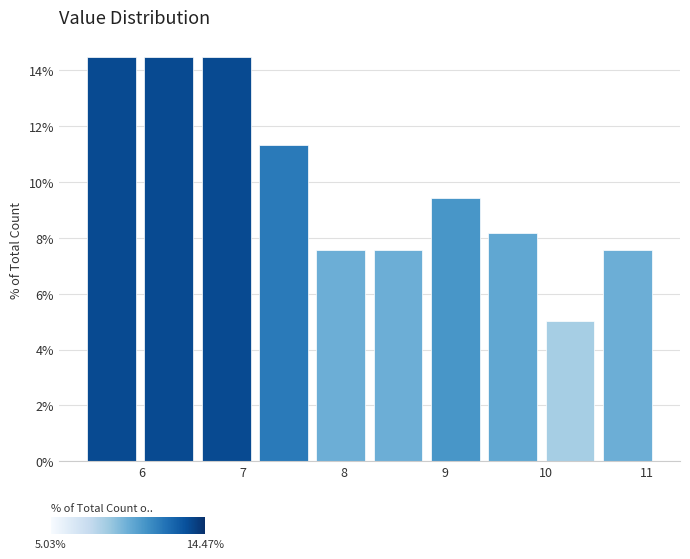

Reading left to right, list every bar in this chart as the range it spans on the x-axis followed by its height. Neither the bar edges nor the heights are printed on the chart, so give them approximately, as read against the axes.

5.4 to 6.0: 14.4
6.0 to 6.6: 14.4
6.6 to 7.1: 14.4
7.1 to 7.7: 11.4
7.7 to 8.3: 7.6
8.3 to 8.8: 7.6
8.8 to 9.4: 9.4
9.4 to 10.0: 8.2
10.0 to 10.5: 5.0
10.5 to 11.1: 7.6